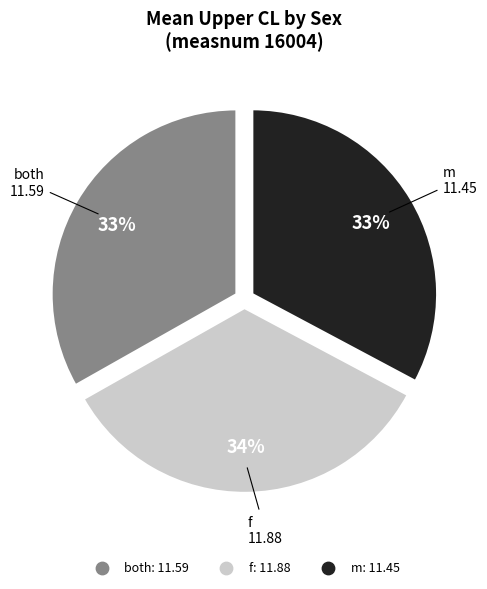

The m slice represents 33% of the pie. True or false?

True